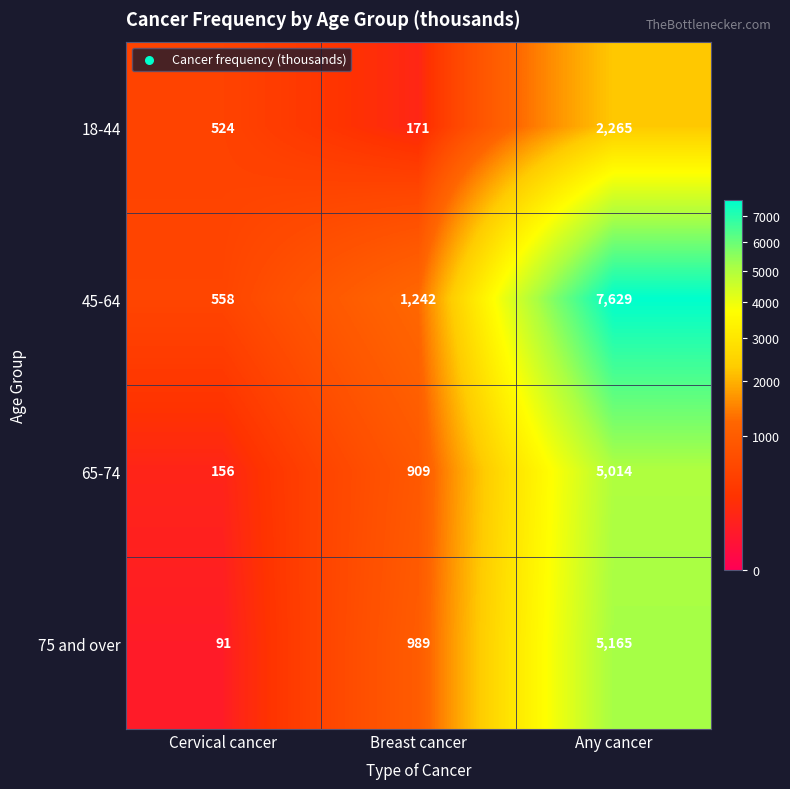

Reading left to right, extract all data points from this chart.

18-44: 524	171	2265
45-64: 558	1242	7629
65-74: 156	909	5014
75 and over: 91	989	5165